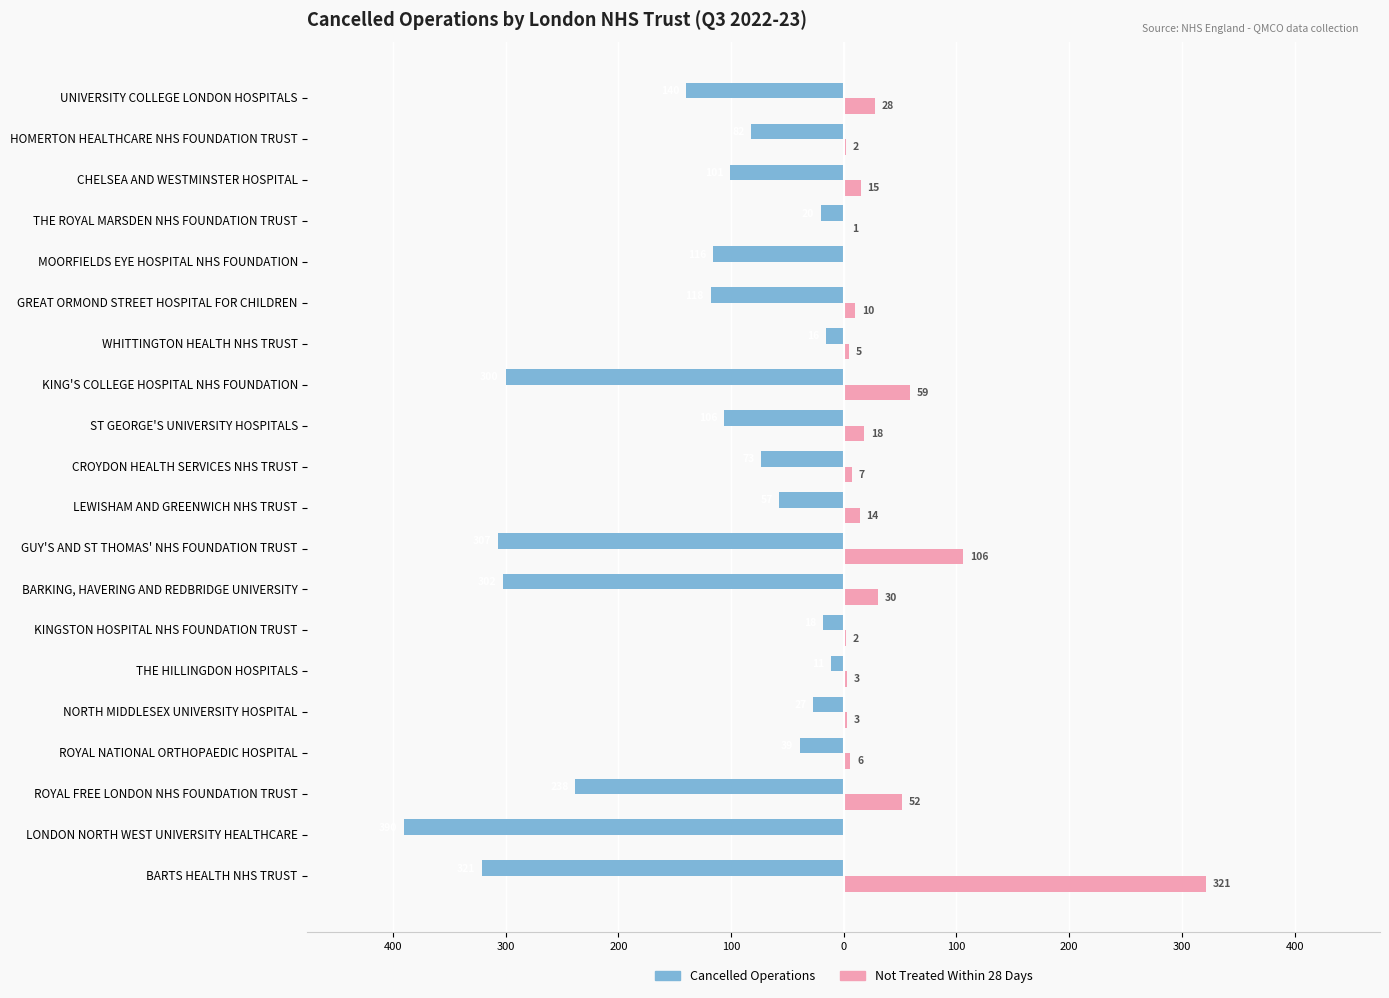

What is the label of the 10th bar from the right?

CROYDON HEALTH SERVICES NHS TRUST